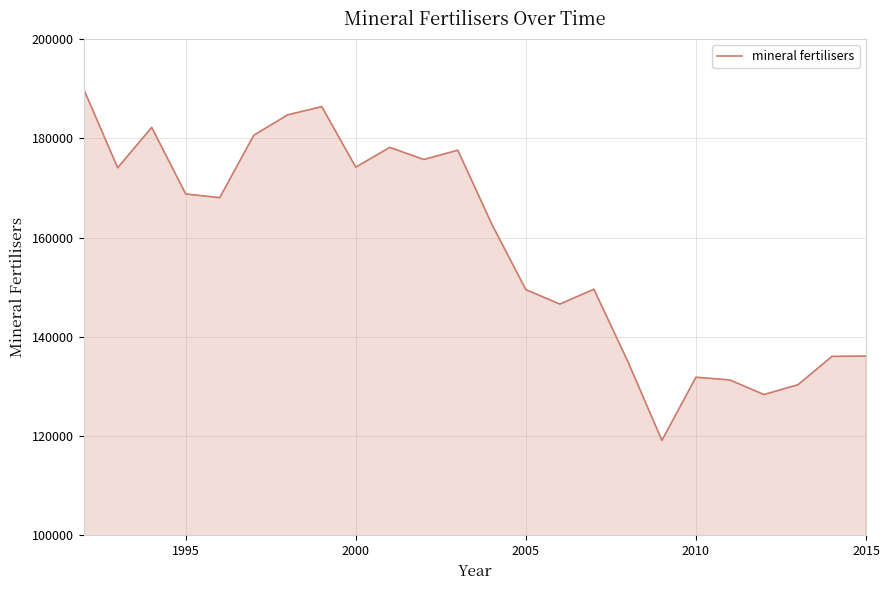

What is the sum of all values?

3796882